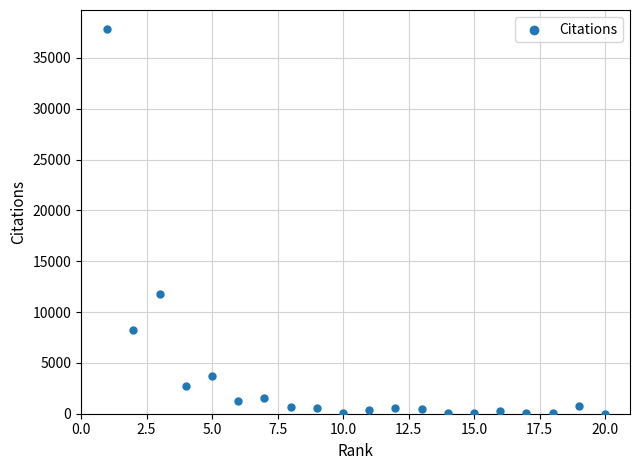

What Y value in the scatter plot is closest to 18916?

11822